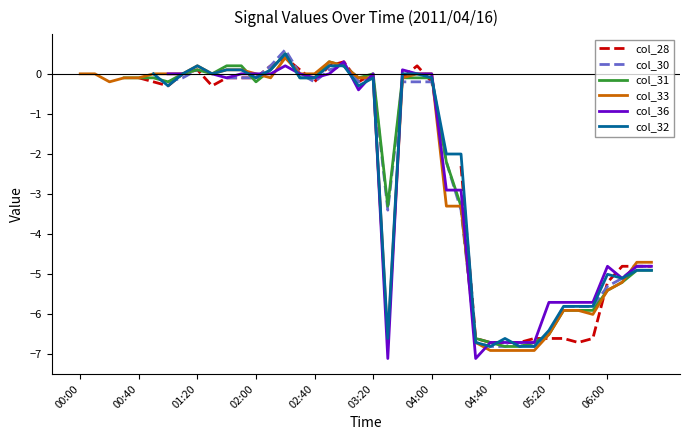

What is the highest value of the col_33 series?

0.4